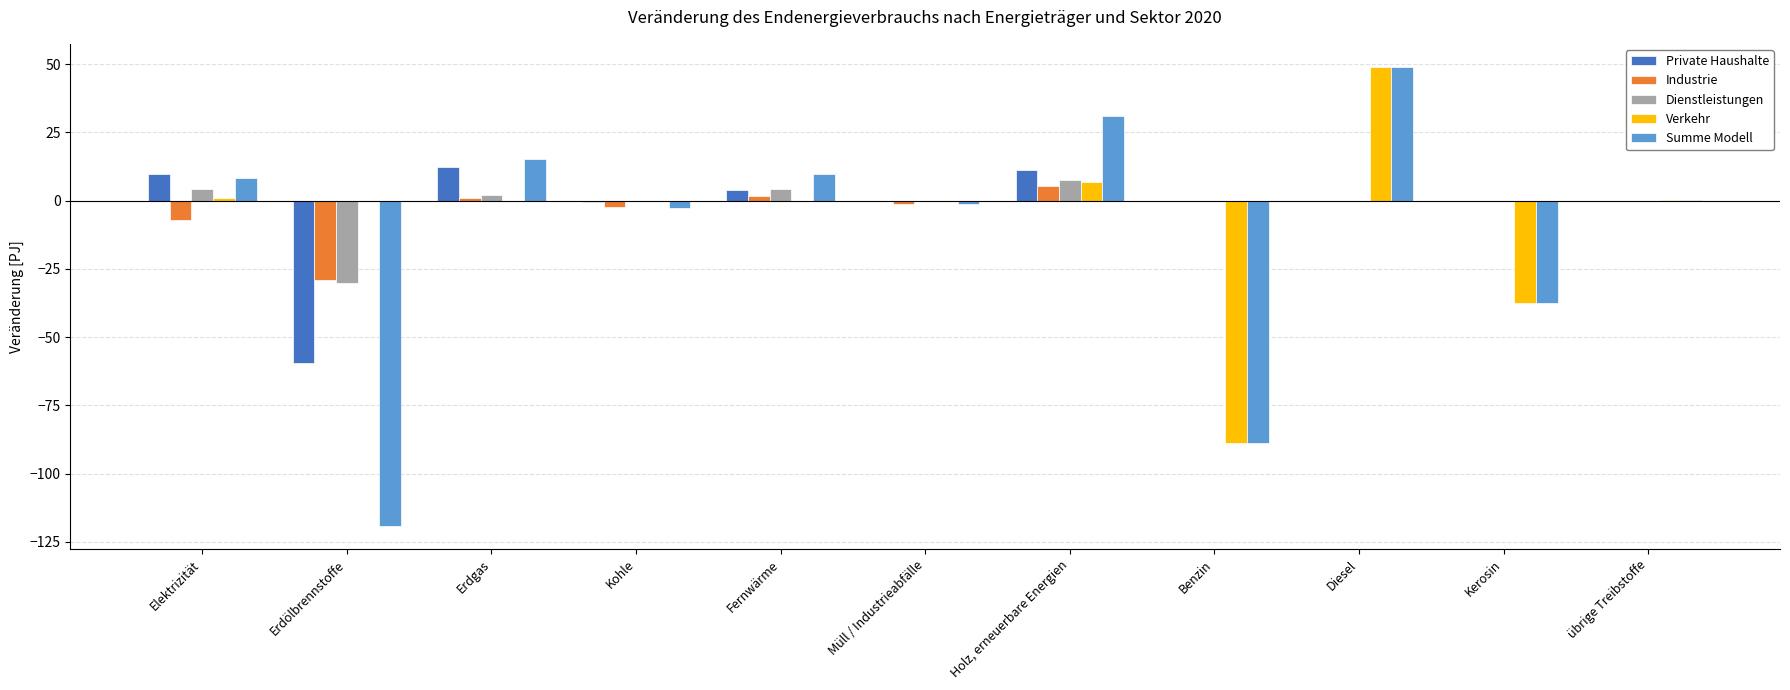

What is the sum of all Industrie values?

-31.9